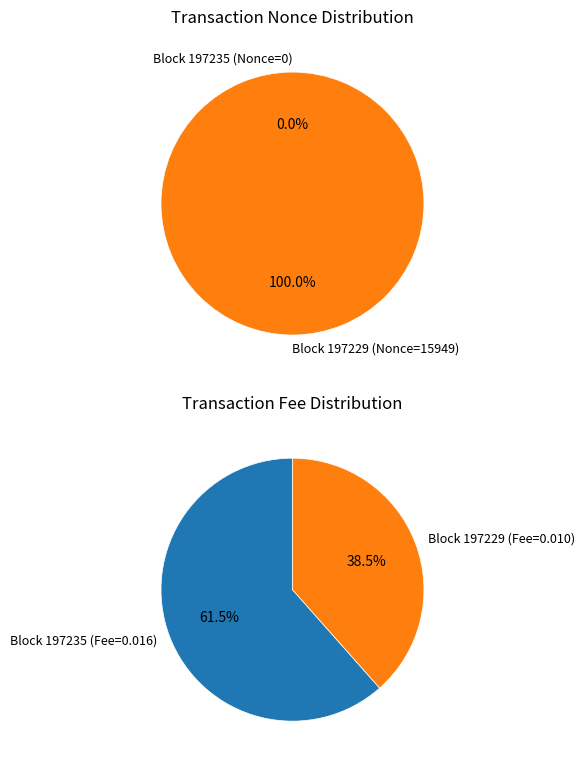

To the nearest percent, what is the combined percentage of 0 and 1?

100%